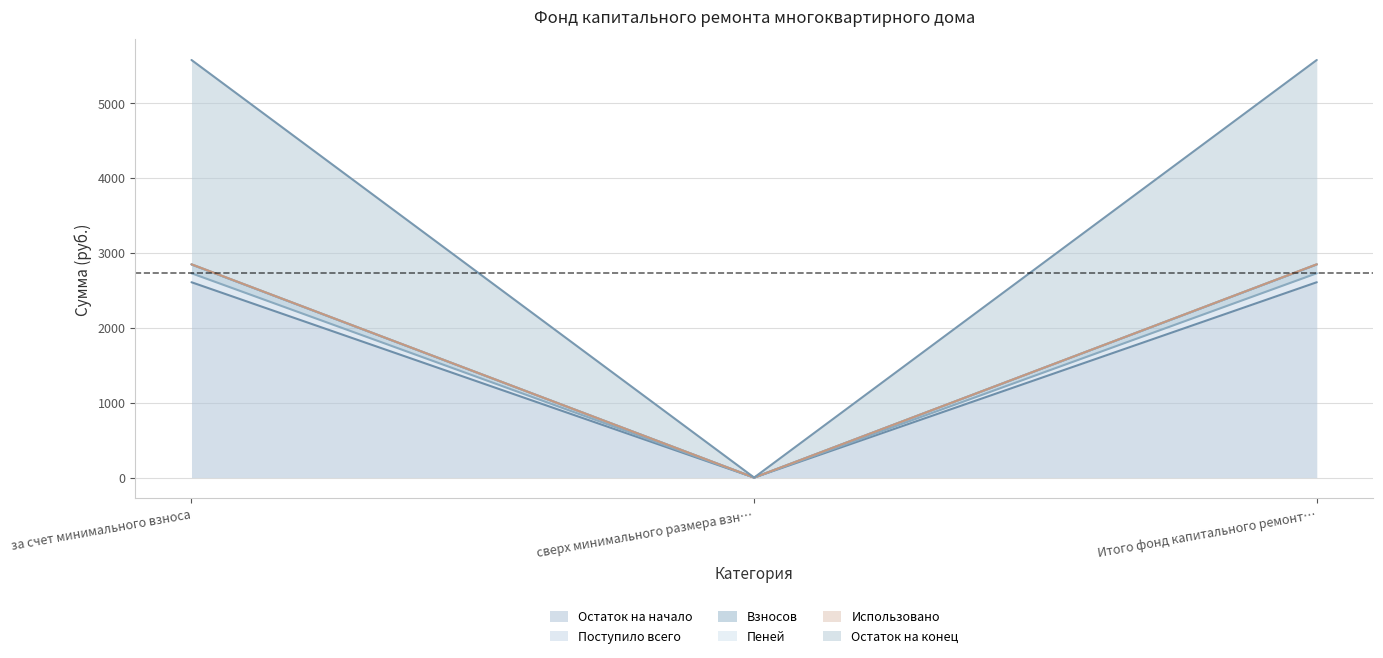

True or false: Остаток на начало has a value of 2607.1 at за счет минимального взноса.

True